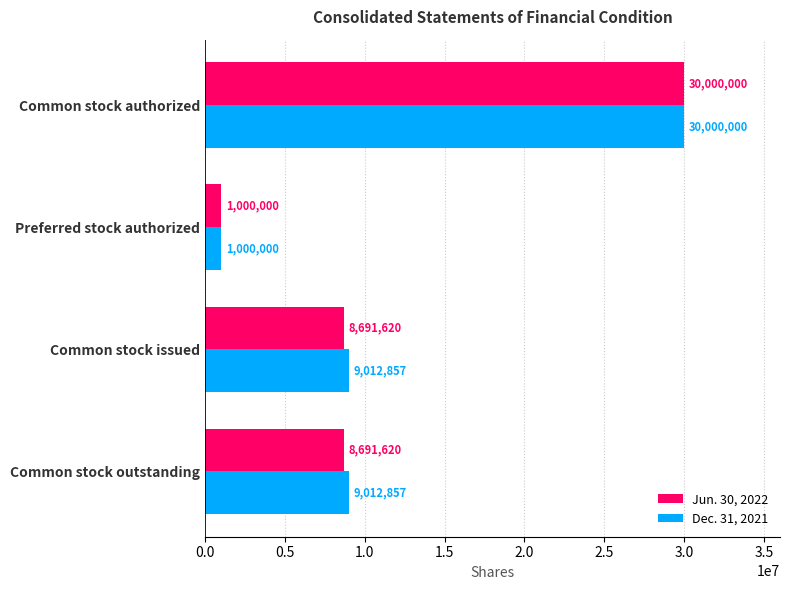

What is the difference between the second highest and minimum values in the Dec. 31, 2021 series?

8012857